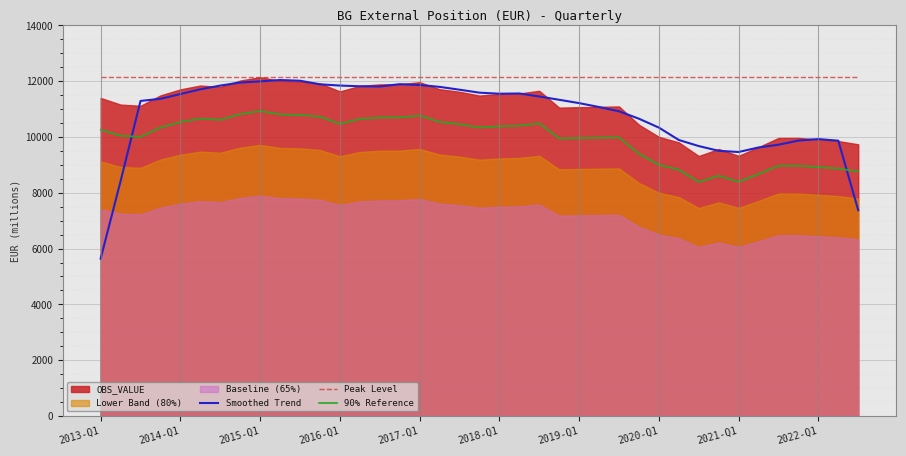

True or false: Peak Level has more than 1 interior local peaks.

False